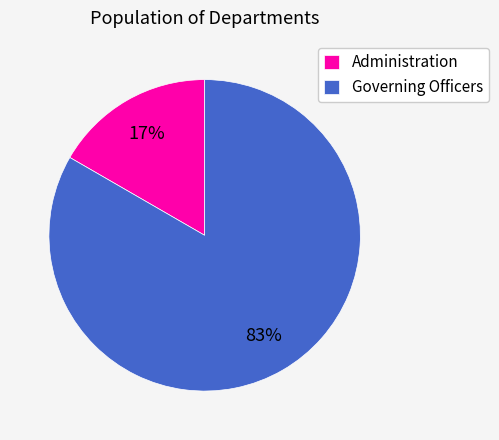

Does Governing Officers account for over 50% of the chart?

Yes